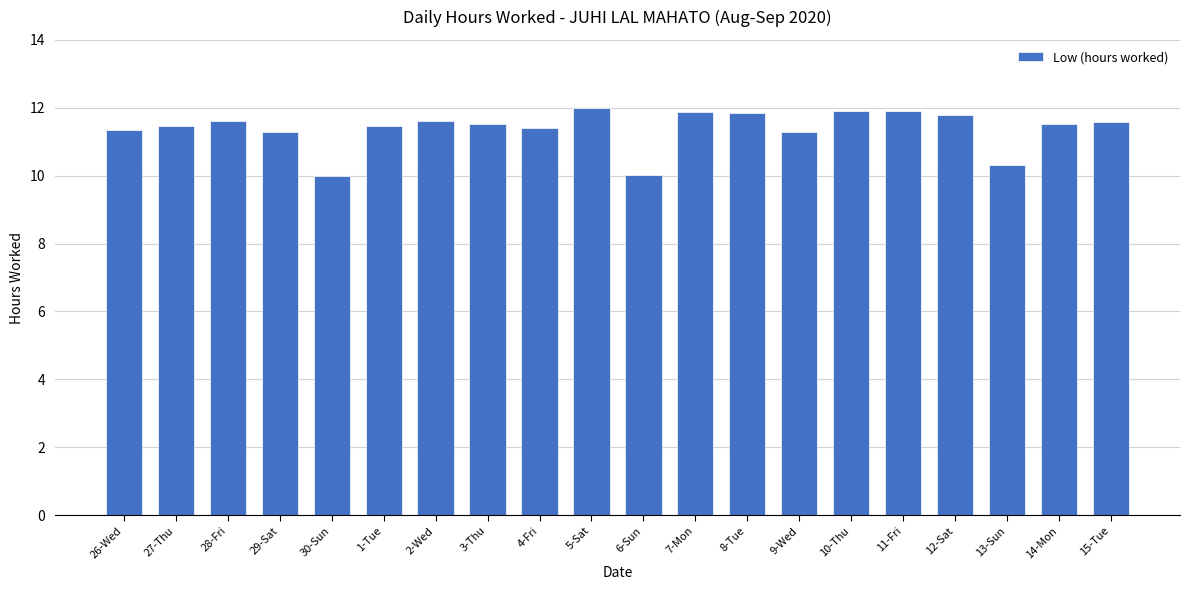

True or false: the data shows 18.0 at 11-Fri.

False